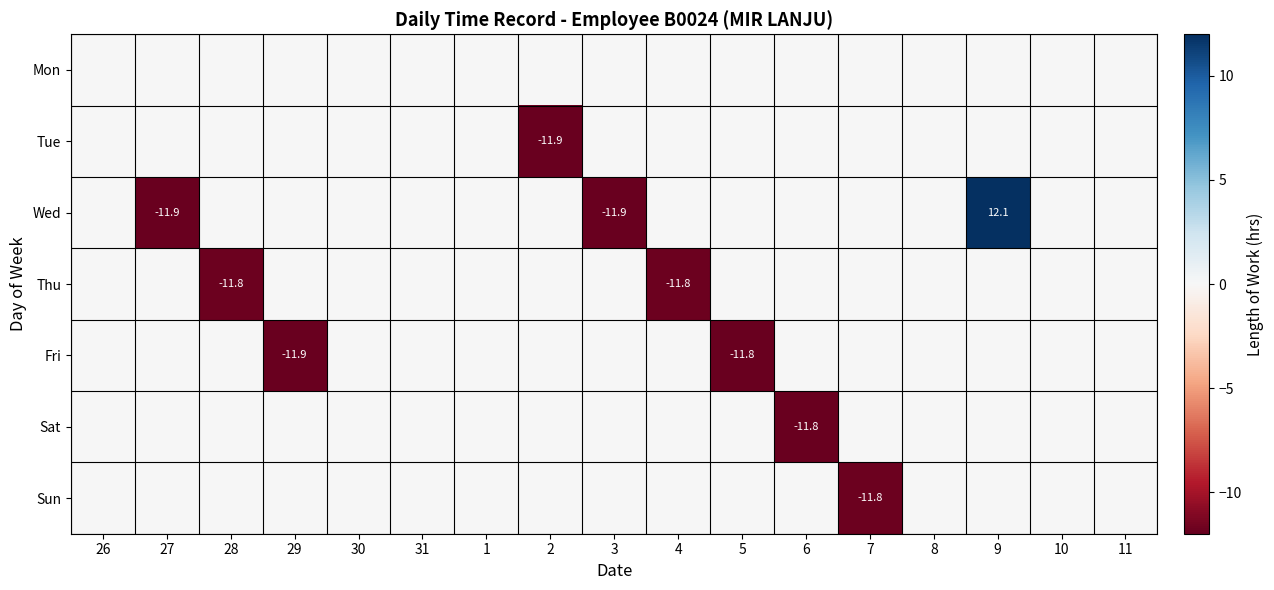

Between 31 and 8, which is larger?

31